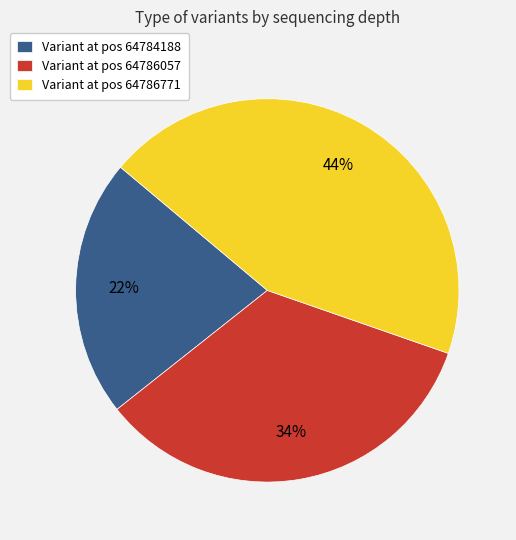

To the nearest percent, what is the difference between the largest and smallest slice percentages?

22%